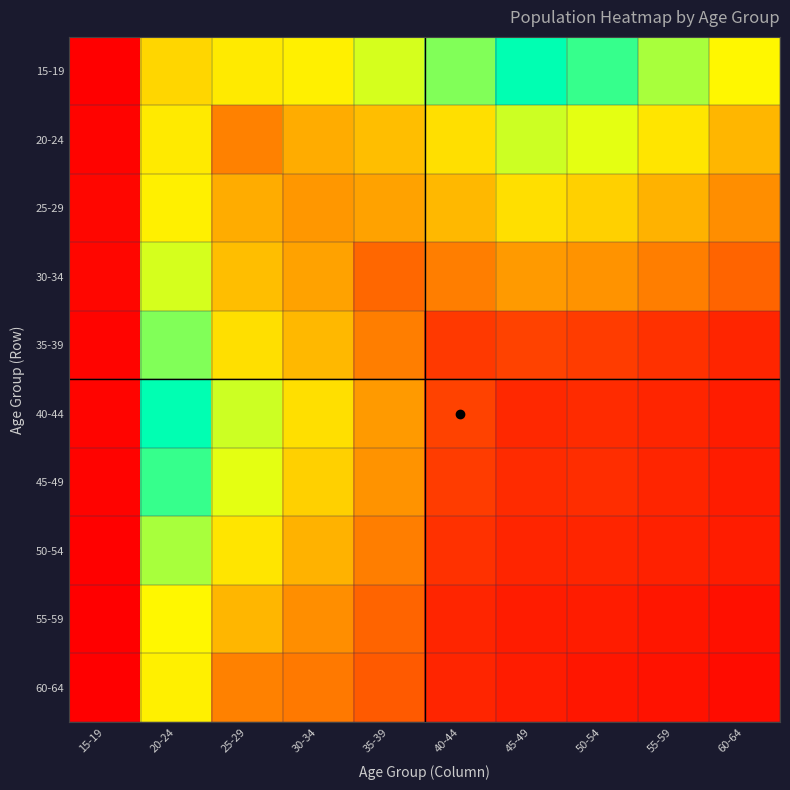

Which series changed the most between 15-19 and 35-39?

15-19